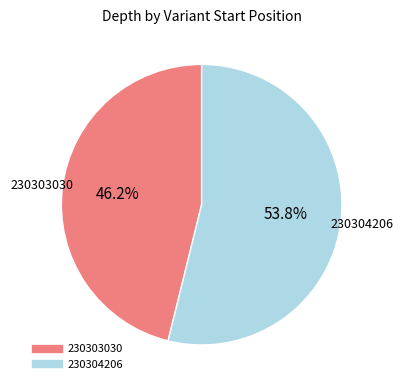

True or false: 230304206 accounts for 45% of the total.

False